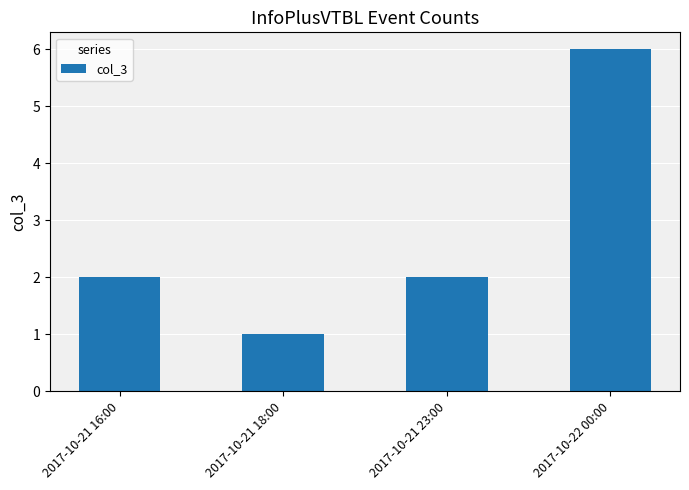

Which label corresponds to the smallest value in the chart?

2017-10-21 18:00